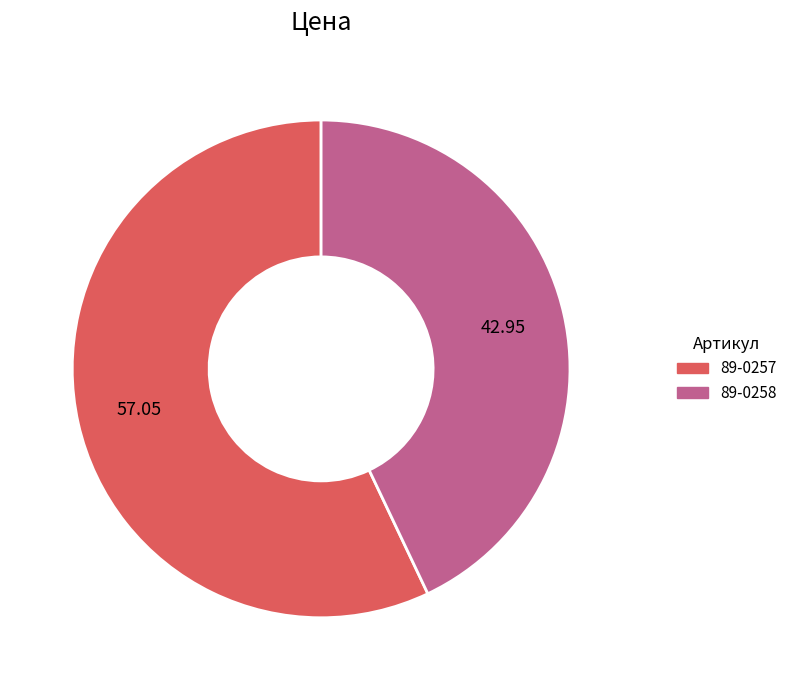

Is the sum of 89-0257 and 89-0258 greater than half?

Yes